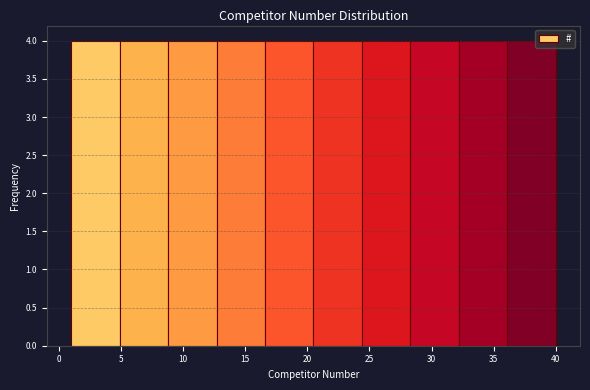

Reading left to right, transcribe this chart: for each bar, give the range it covers on the x-axis and its height. Neither the bar edges nor the heights are printed on the chart, so give them approximately, as read against the axes.

1.0 to 4.9: 4
4.9 to 8.8: 4
8.8 to 12.7: 4
12.7 to 16.6: 4
16.6 to 20.5: 4
20.5 to 24.4: 4
24.4 to 28.3: 4
28.3 to 32.2: 4
32.2 to 36.1: 4
36.1 to 40.0: 4